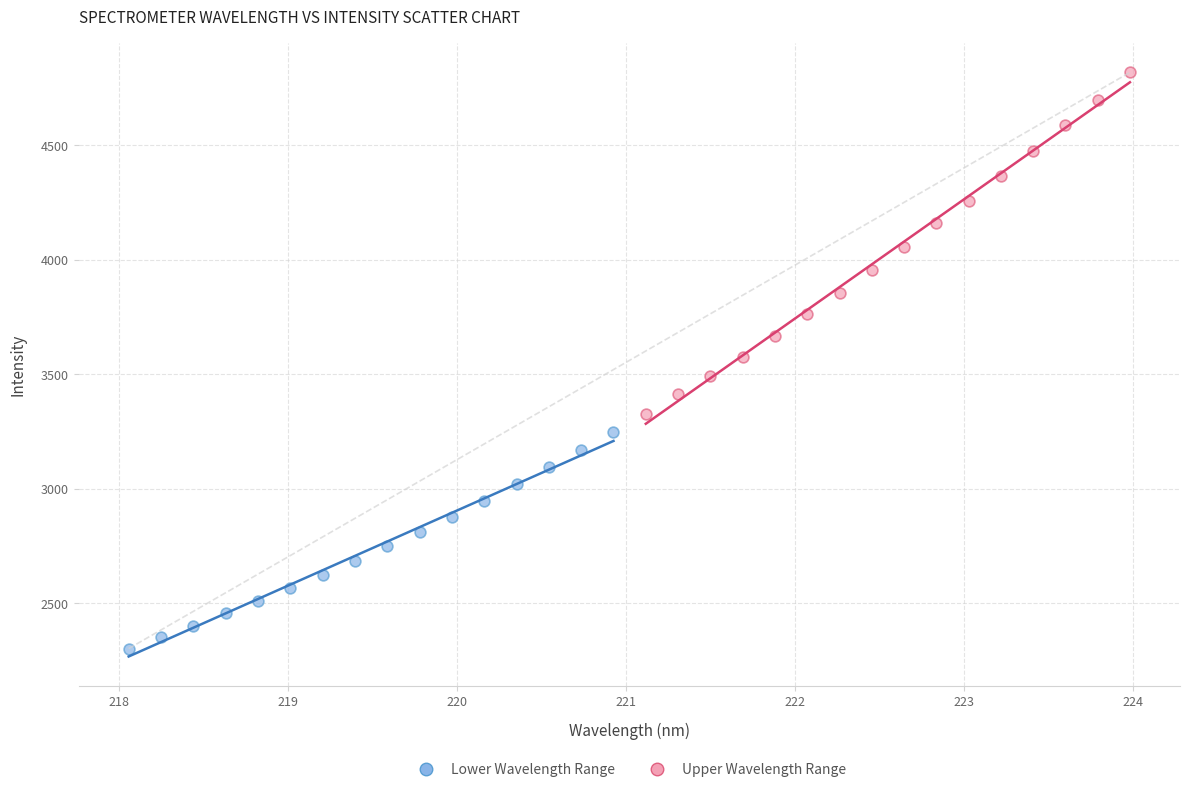

Which series reaches the minimum Y coordinate?

Lower Wavelength Range